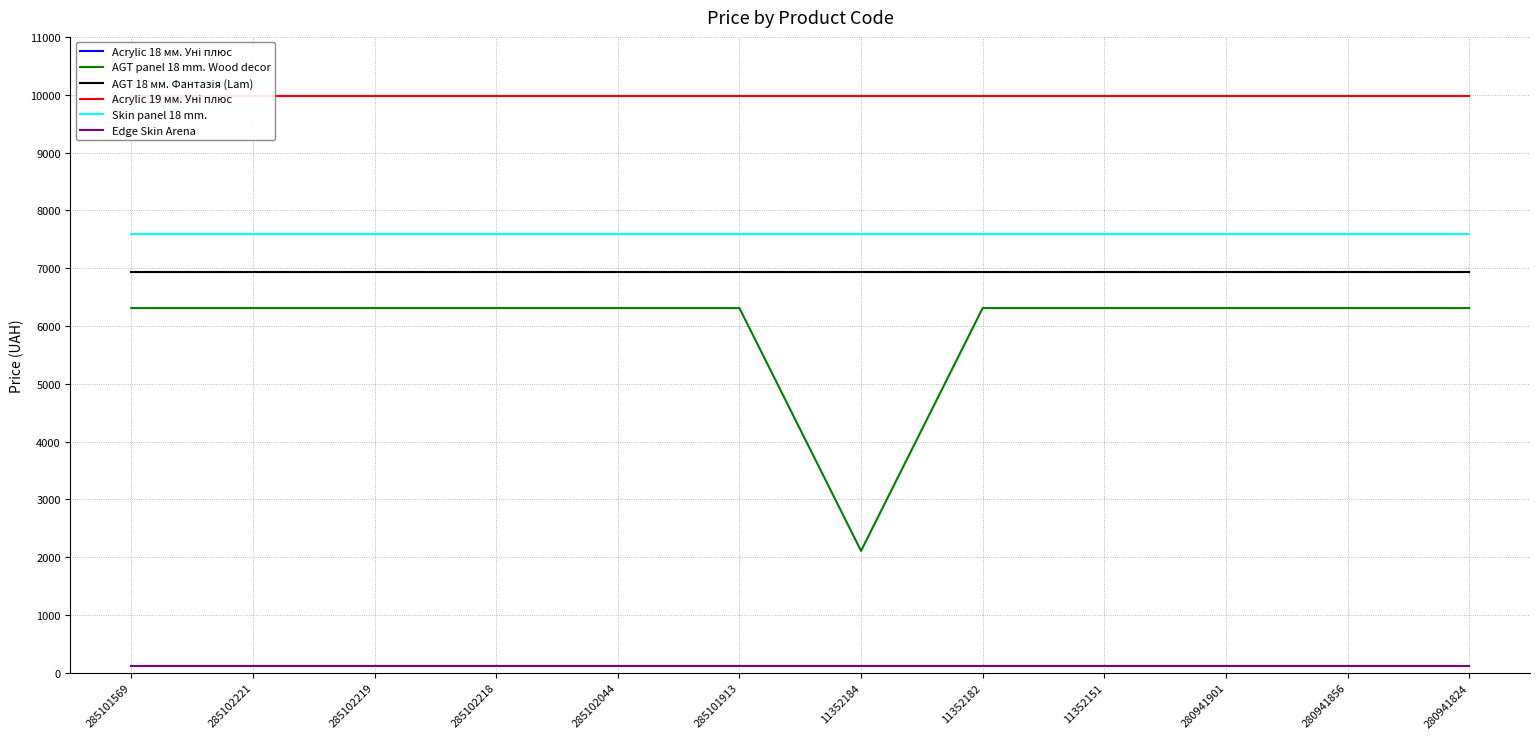

True or false: Acrylic 18 мм. Уні плюс and Acrylic 19 мм. Уні плюс intersect in this chart.

False